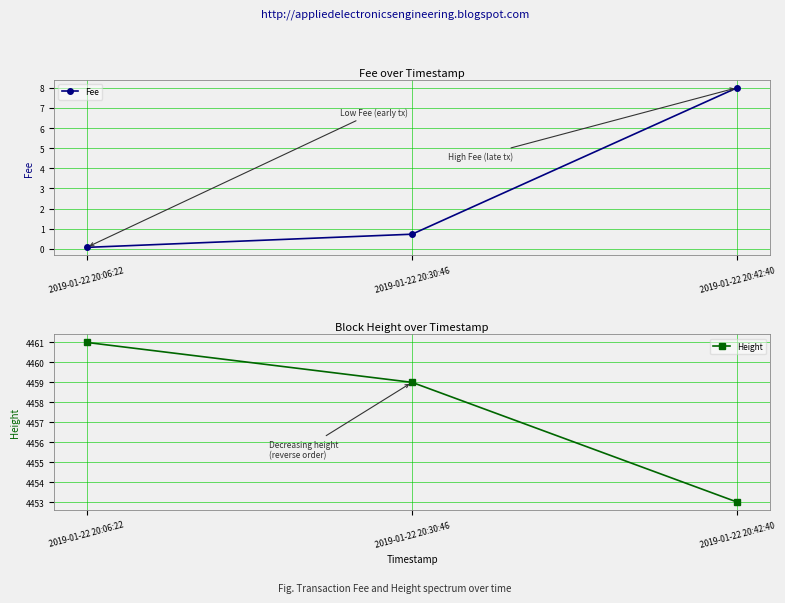

Does the chart display data point markers on the line(s)?

Yes